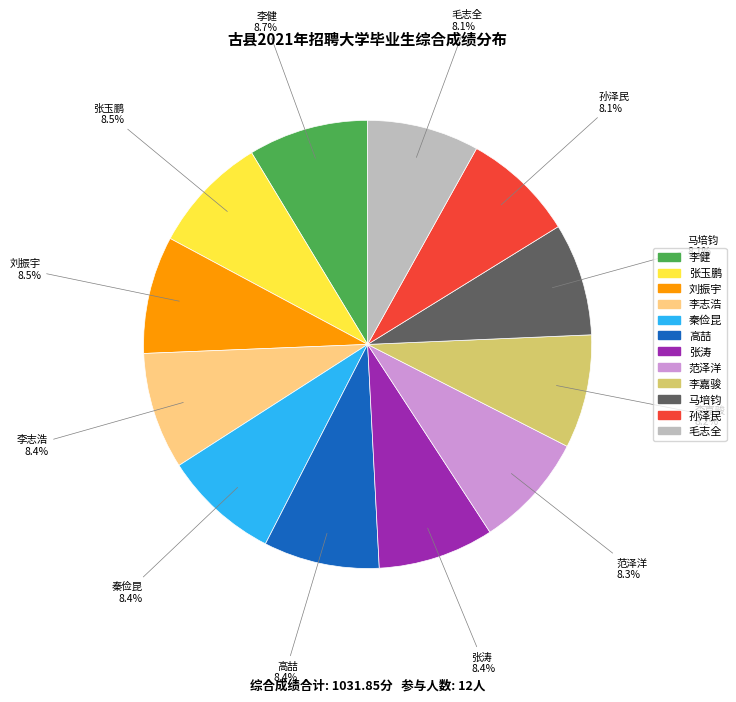

How much of the chart is everything except 毛志全?

91.9%